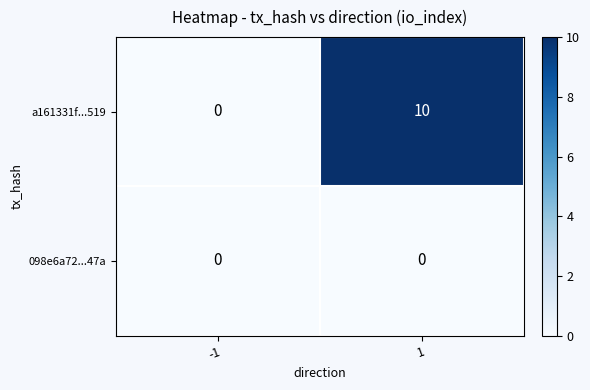

What is the spread (max minus min) of values at 1?

10